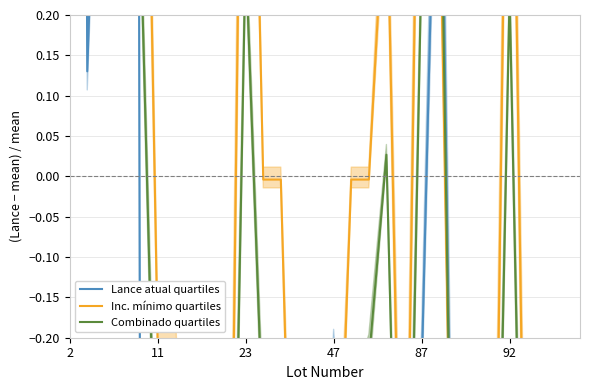

Rank the series by their average value, from highest to lowest.

Combinado quartiles, Inc. mínimo quartiles, Lance atual quartiles